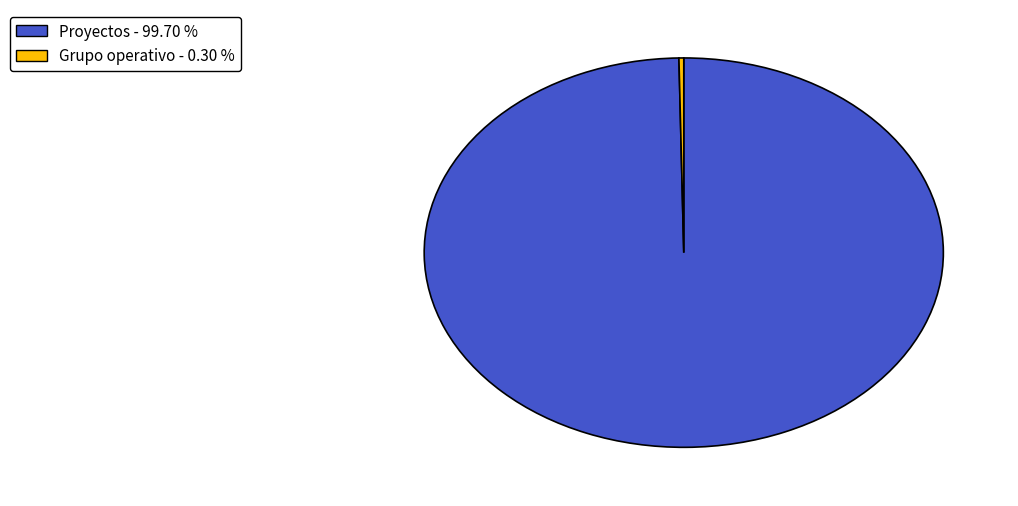

Is the sum of Proyectos - 99.70 % and Grupo operativo - 0.30 % greater than half?

Yes